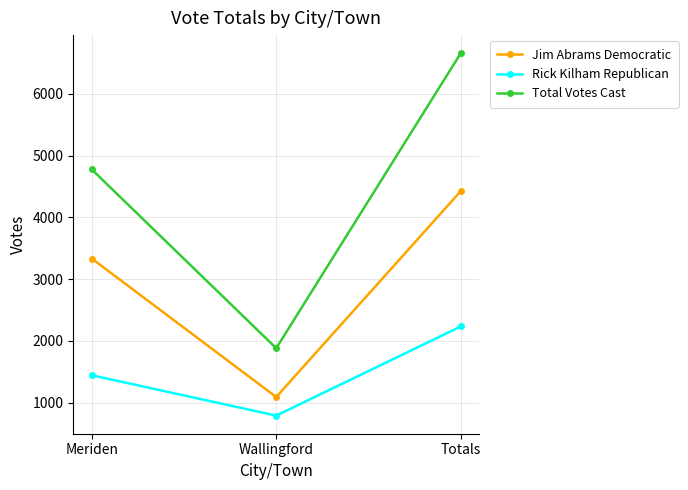

What position from the left is Totals?

3